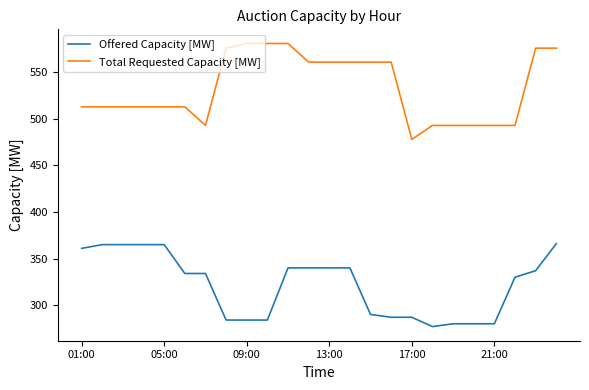

List the series in order of their peak value, lowest first.

Offered Capacity [MW], Total Requested Capacity [MW]